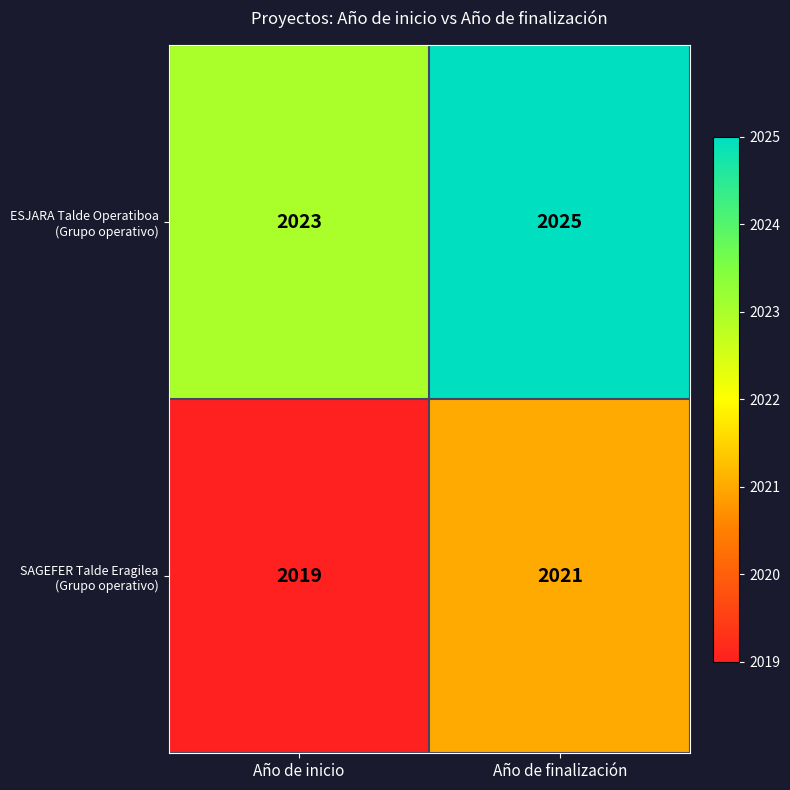

Which category has the lowest value across all series?

Año de inicio